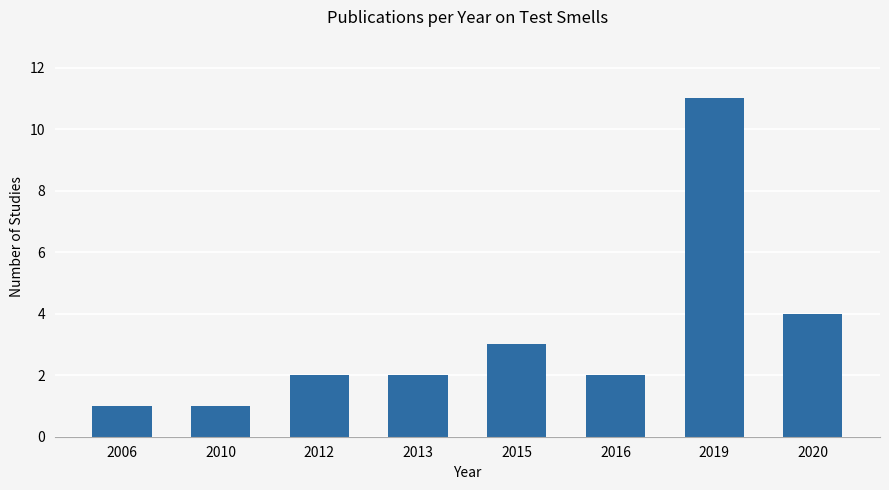

How many distinct data groups are displayed?

1